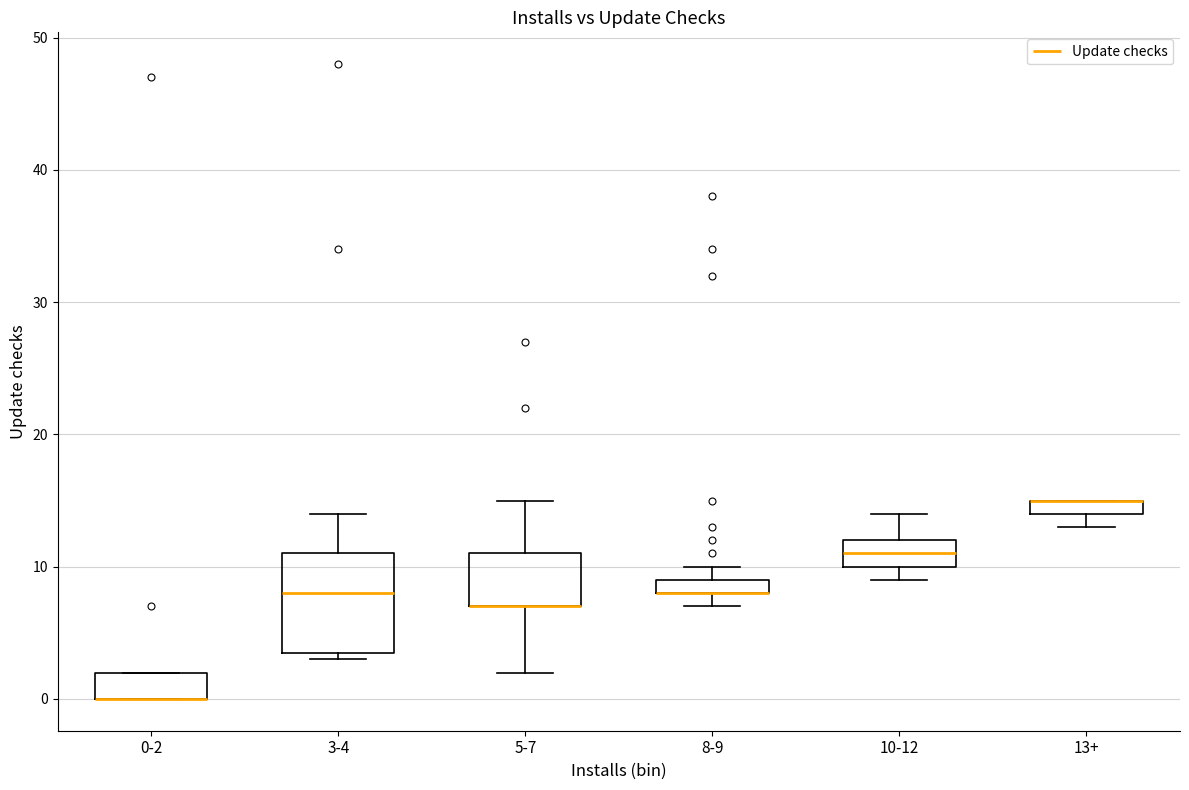

Where does the upper whisker of the box for 5-7 end on the y-axis? The values are not printed on the chart, so give them approximately, as read against the axis.

15